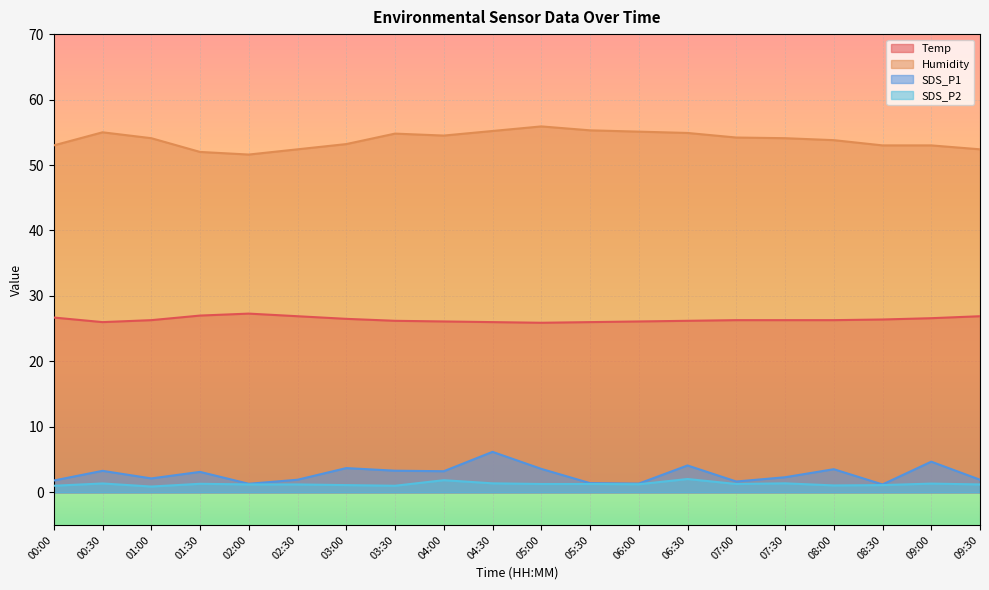

How many lines are shown in the chart?

4